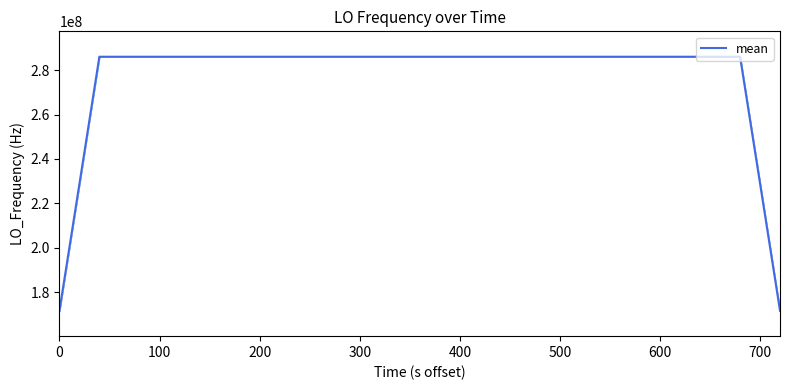

What is the difference between the maximum and second lowest values?

114418800.5